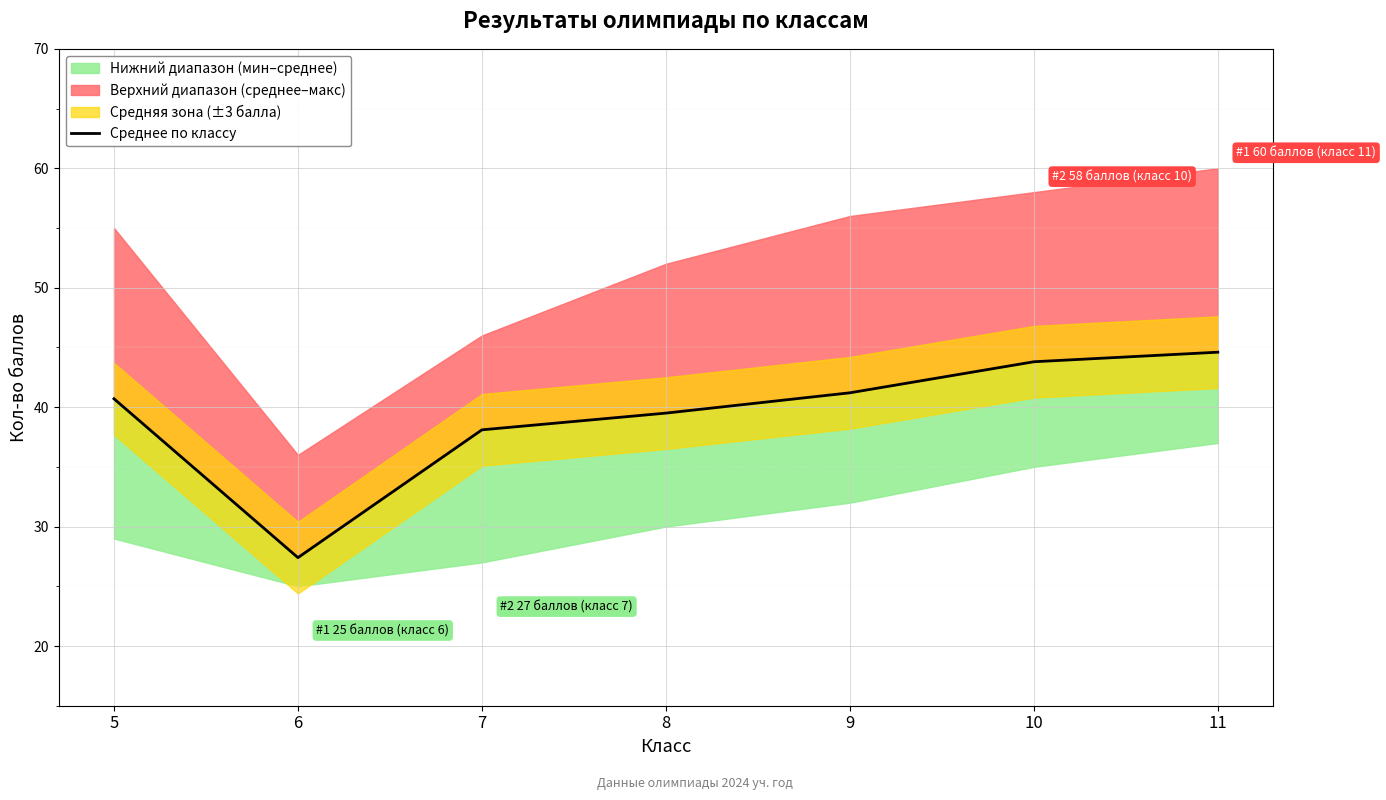

Where does the data first go above 40?

5